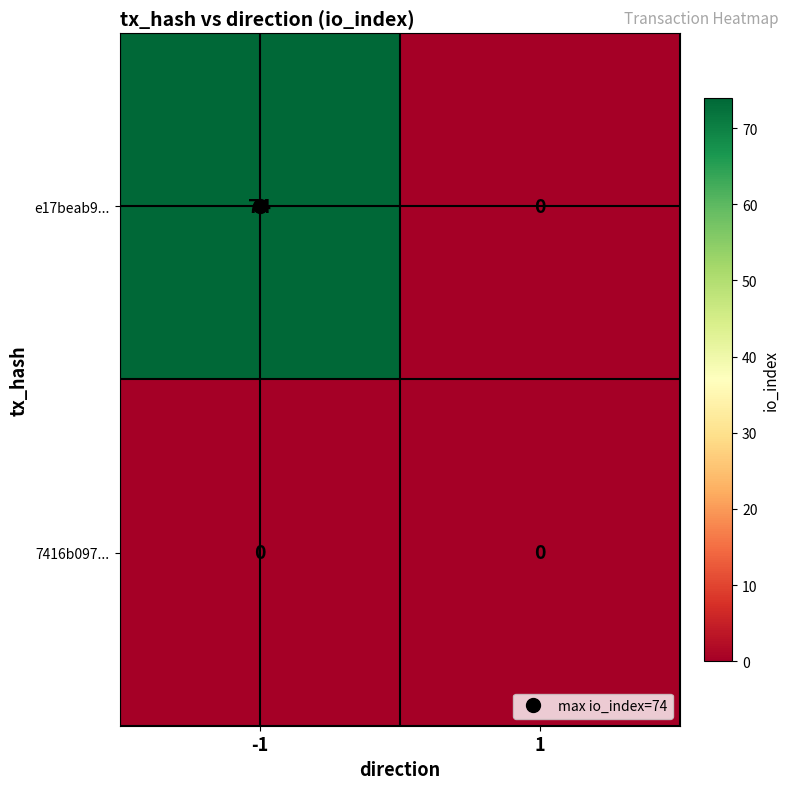

What is the average value of the e17beab9... series?

37